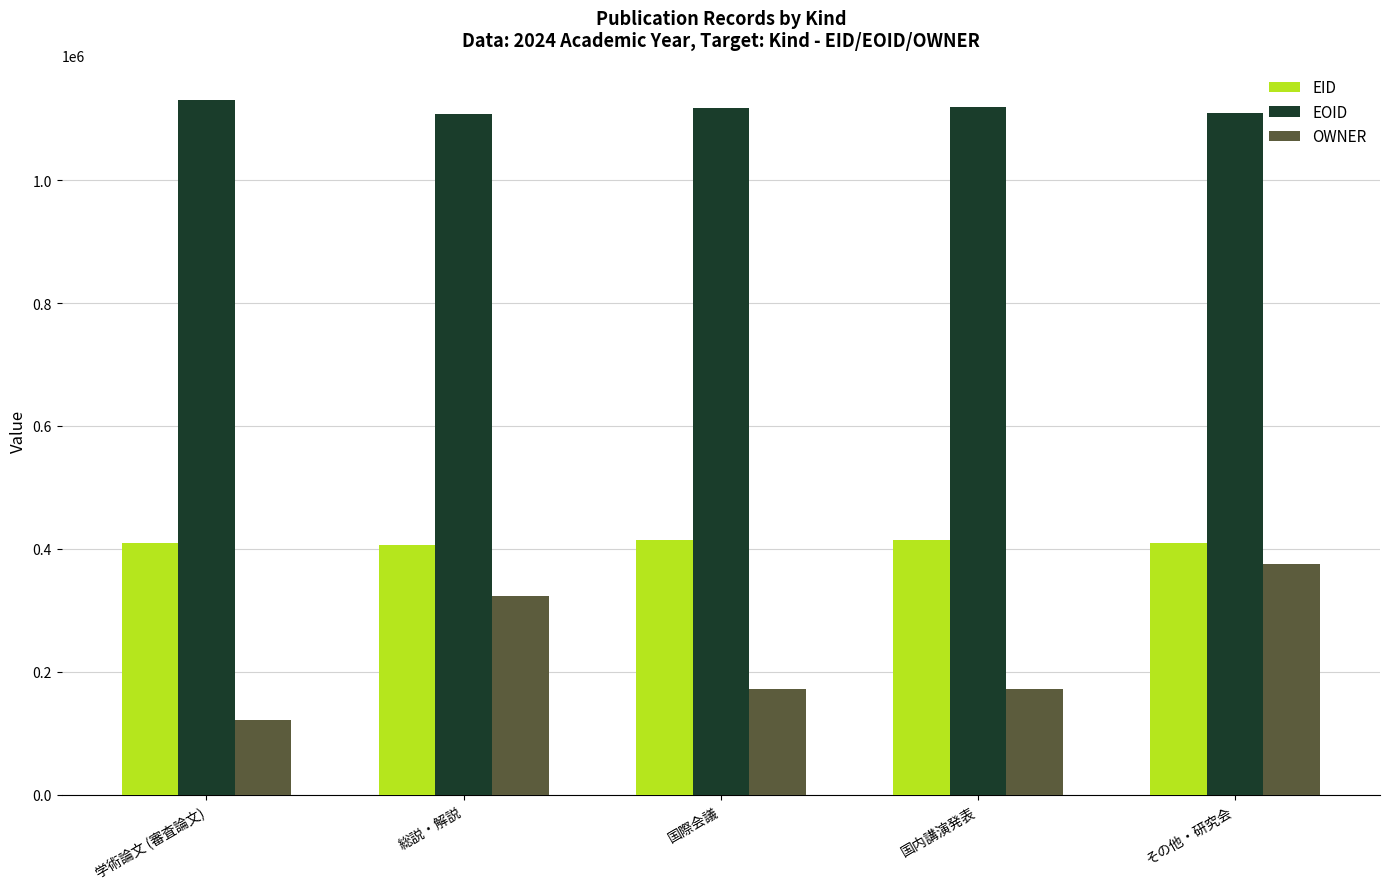

What is the smallest value displayed?

121537